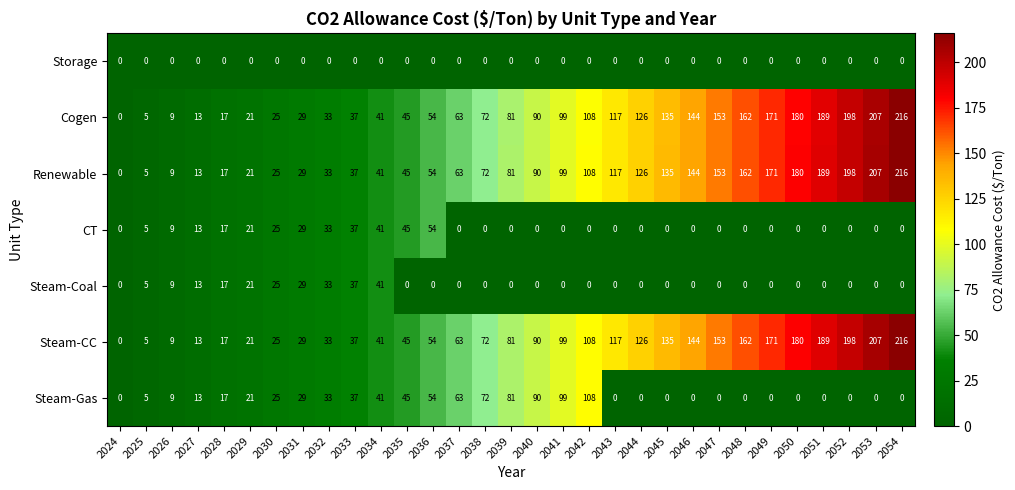

Rank the categories by Renewable value from lowest to highest.

2024, 2025, 2026, 2027, 2028, 2029, 2030, 2031, 2032, 2033, 2034, 2035, 2036, 2037, 2038, 2039, 2040, 2041, 2042, 2043, 2044, 2045, 2046, 2047, 2048, 2049, 2050, 2051, 2052, 2053, 2054